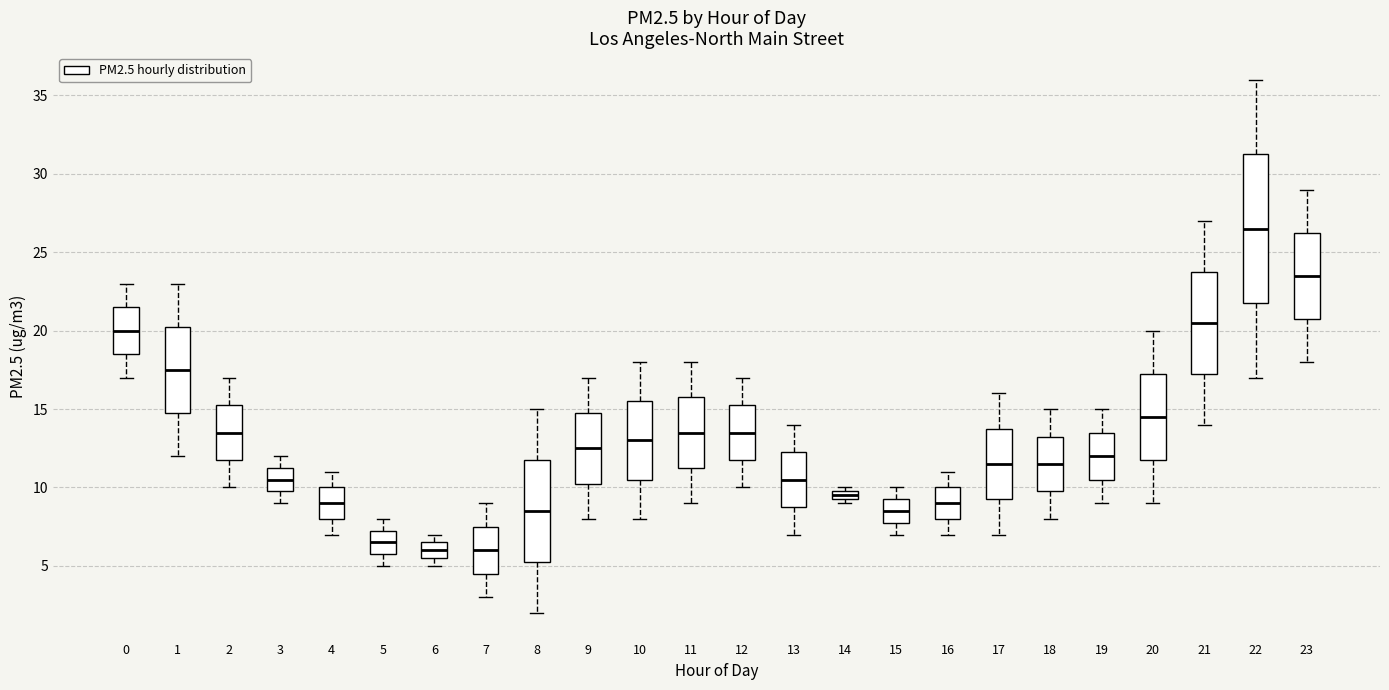

Comparing the boxes themselves (not the whiskers), which one is the tallest?

22